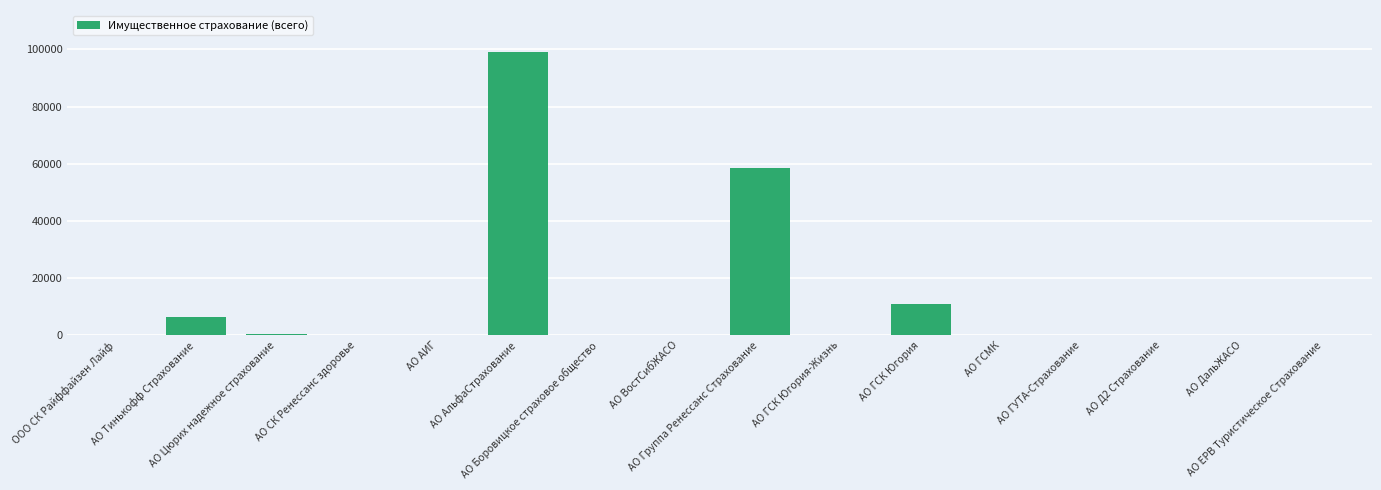

Are the bars horizontal?

No